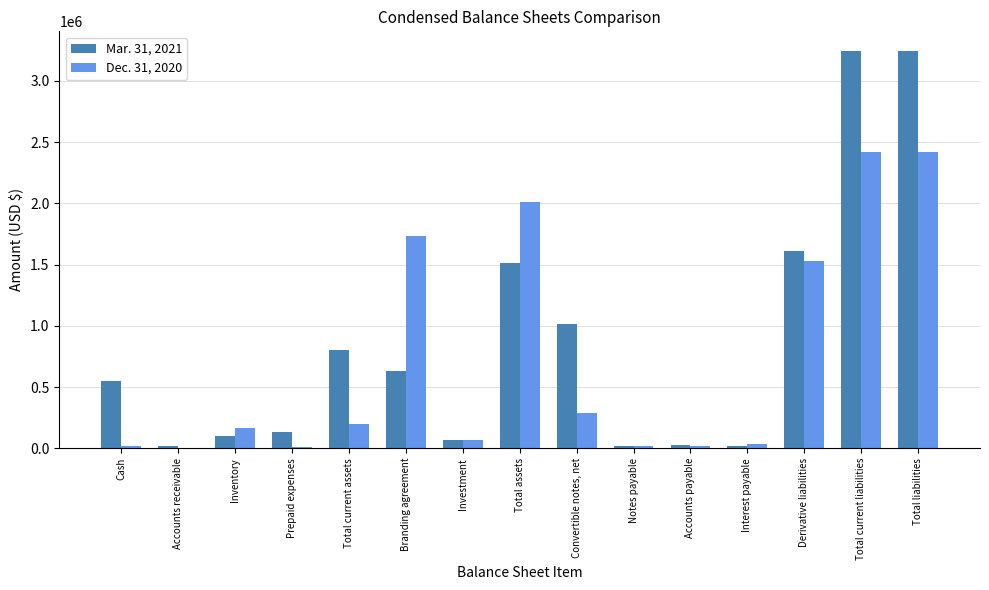

Is the value of Dec. 31, 2020 at Cash greater than the value of Mar. 31, 2021 at Total current liabilities?

No